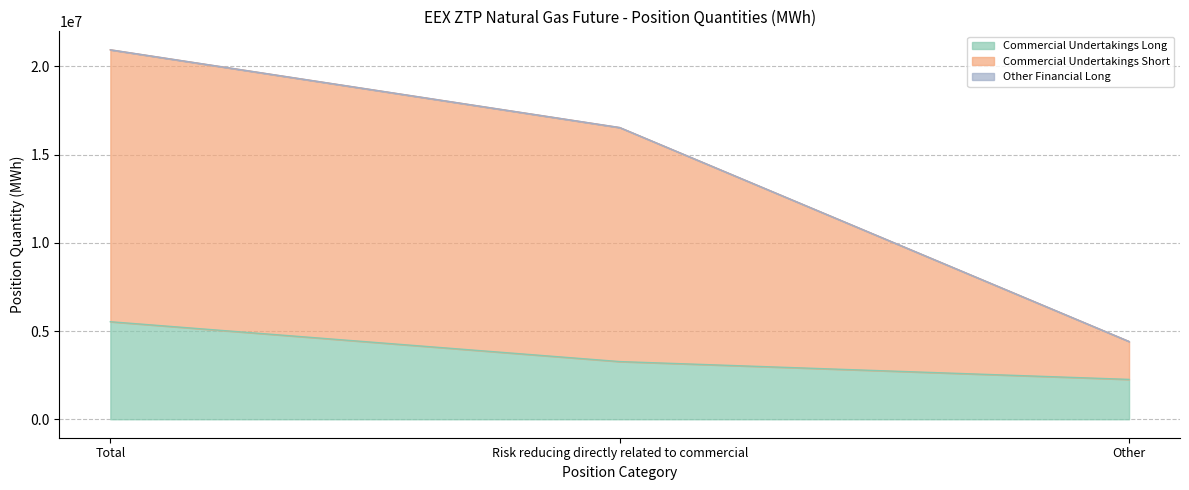

List the labels in order of Commercial Undertakings Long value, largest first.

Total, Risk reducing directly related to commercial, Other